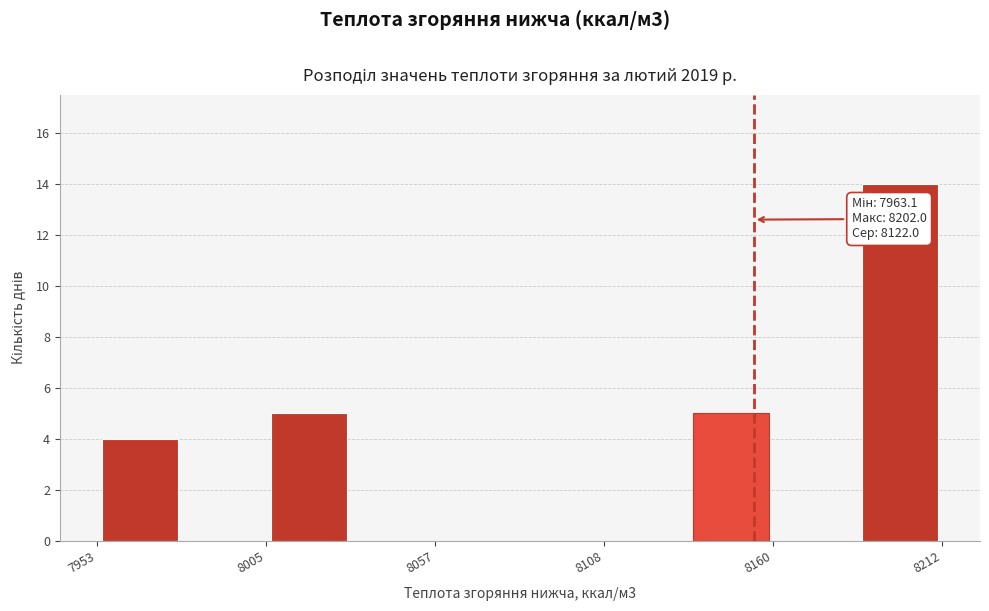

Read against the x-axis, roughly where is the centre of the tallest bar?

8200